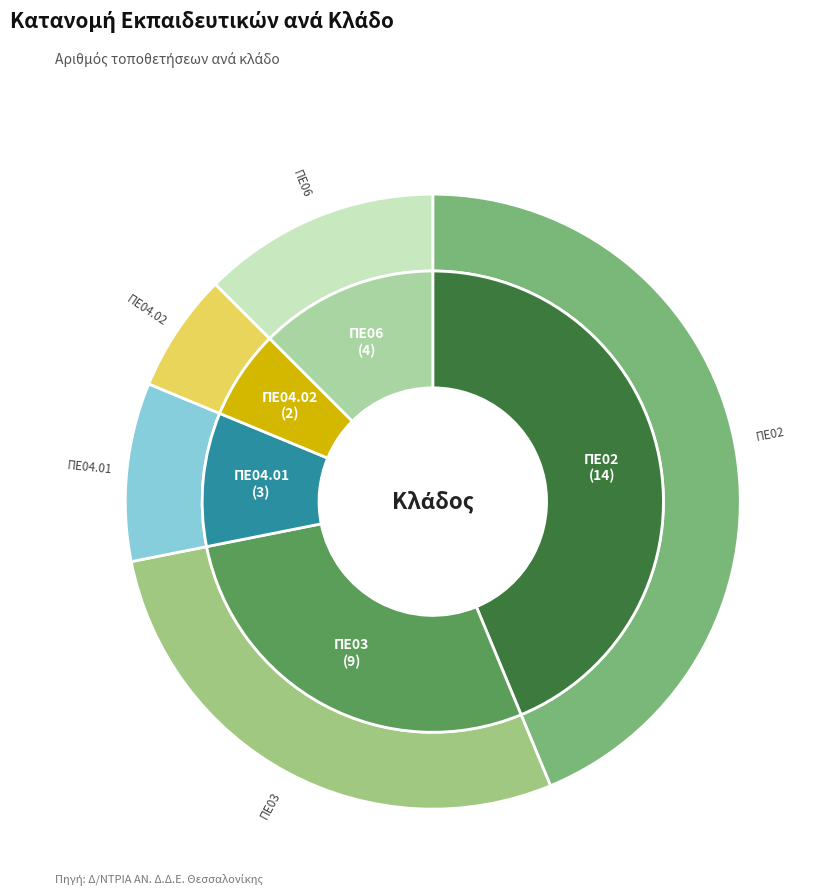

How many slices are in this pie chart?

5